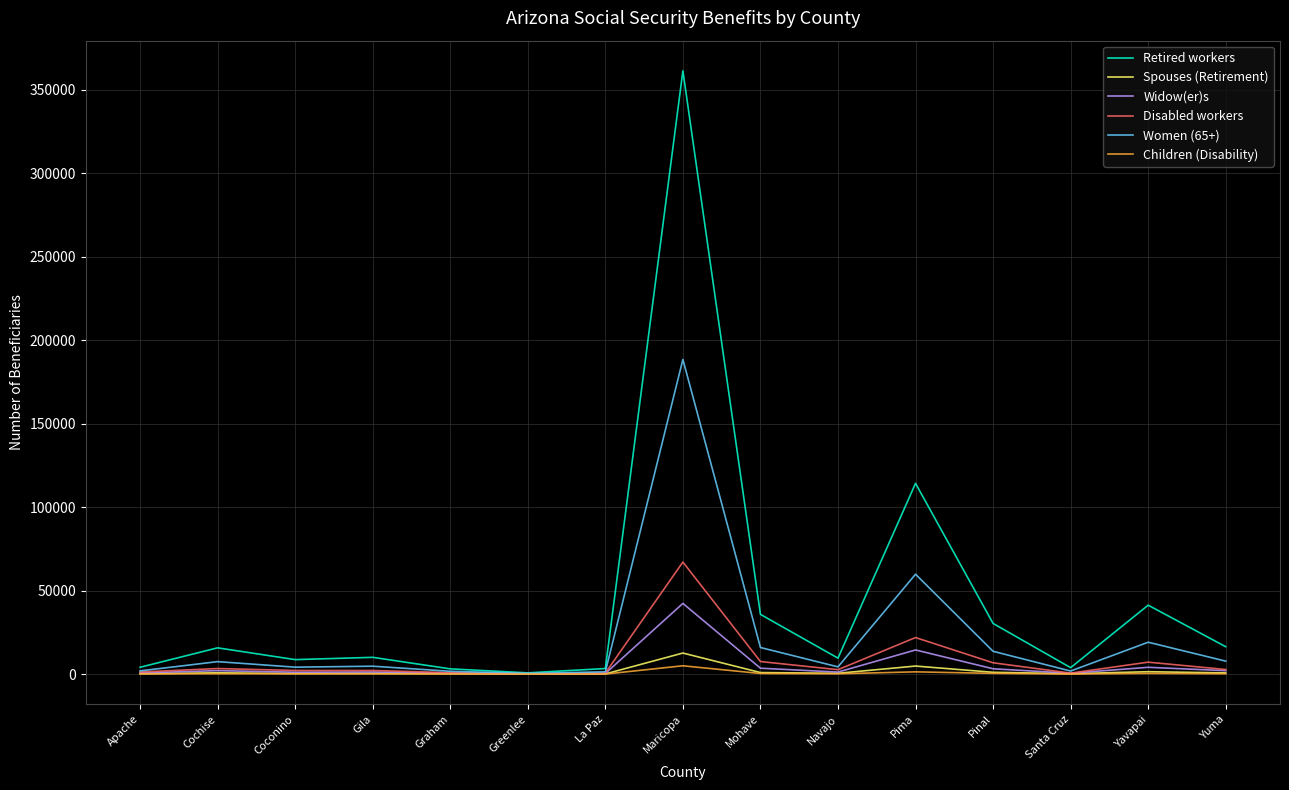

What is the minimum value shown in the chart?

16